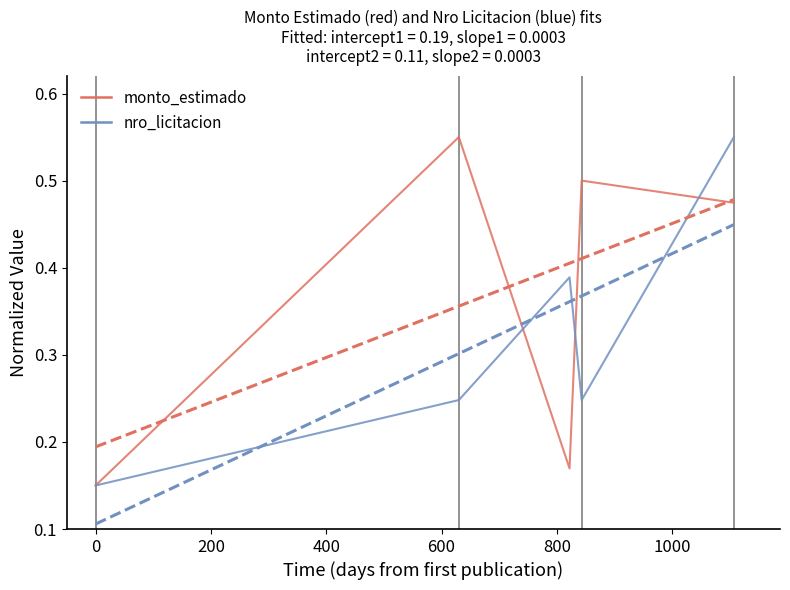

What is the difference between the maximum and second lowest values in the nro_licitacion series?

0.3